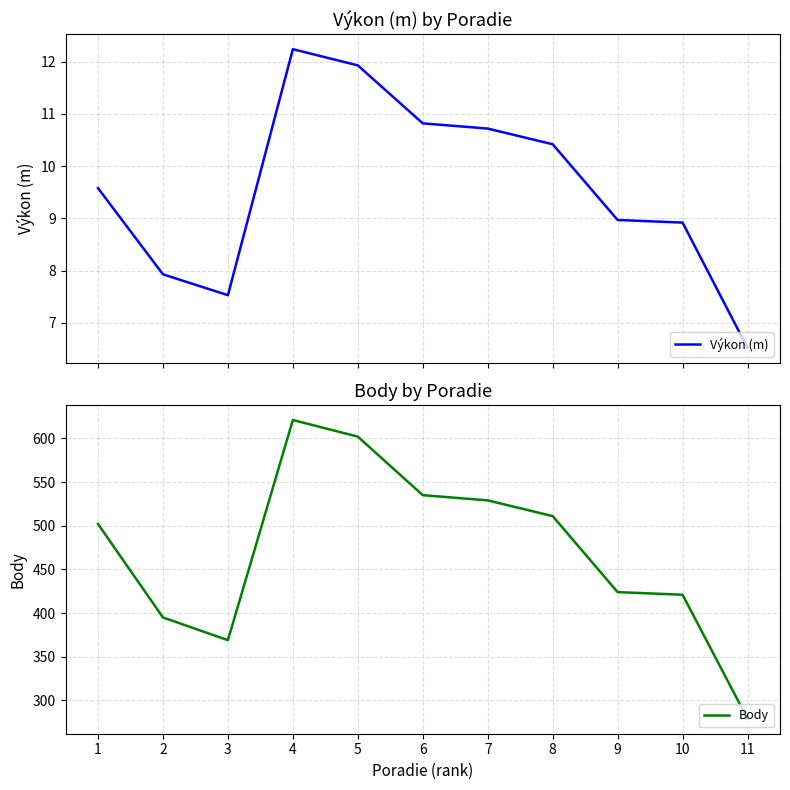

Is it true that Body equals 956.6 at 5?

False